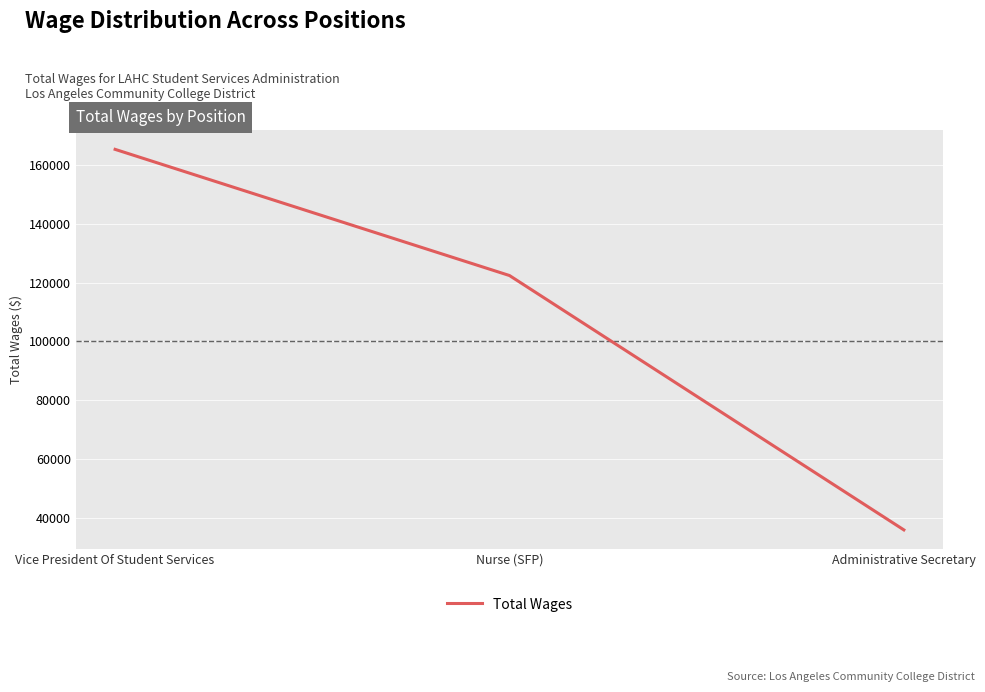

Reading left to right, transcribe all the data shown in this chart.

165219	122392	36044